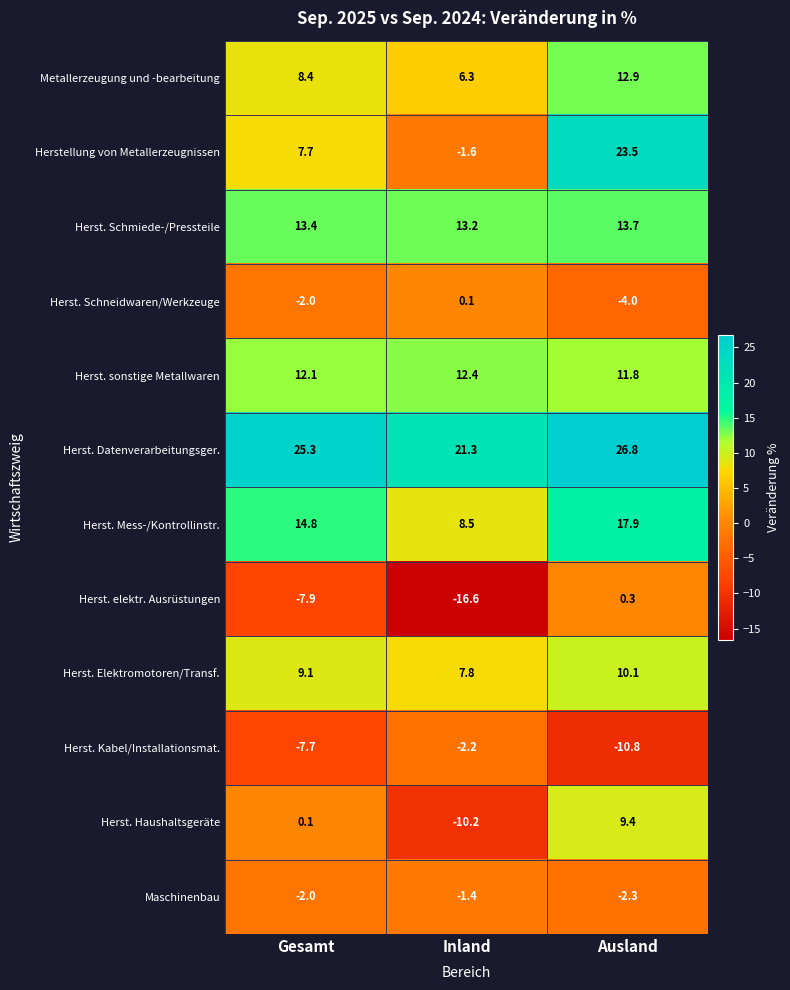

Between Gesamt and Ausland, which series saw the biggest shift?

Herstellung von Metallerzeugnissen